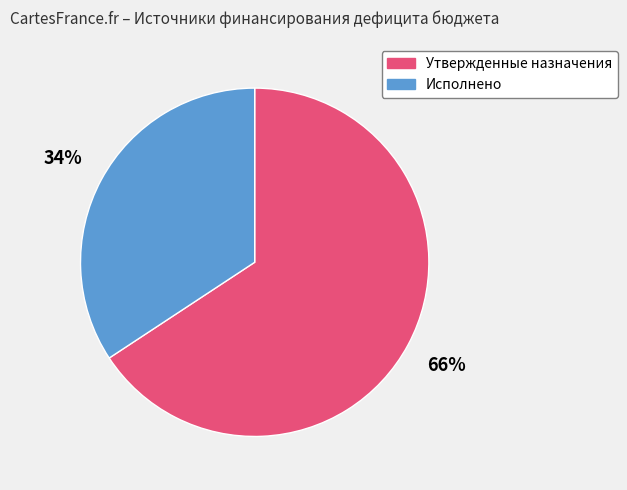

Is it true that Исполнено is 34% of the pie?

True